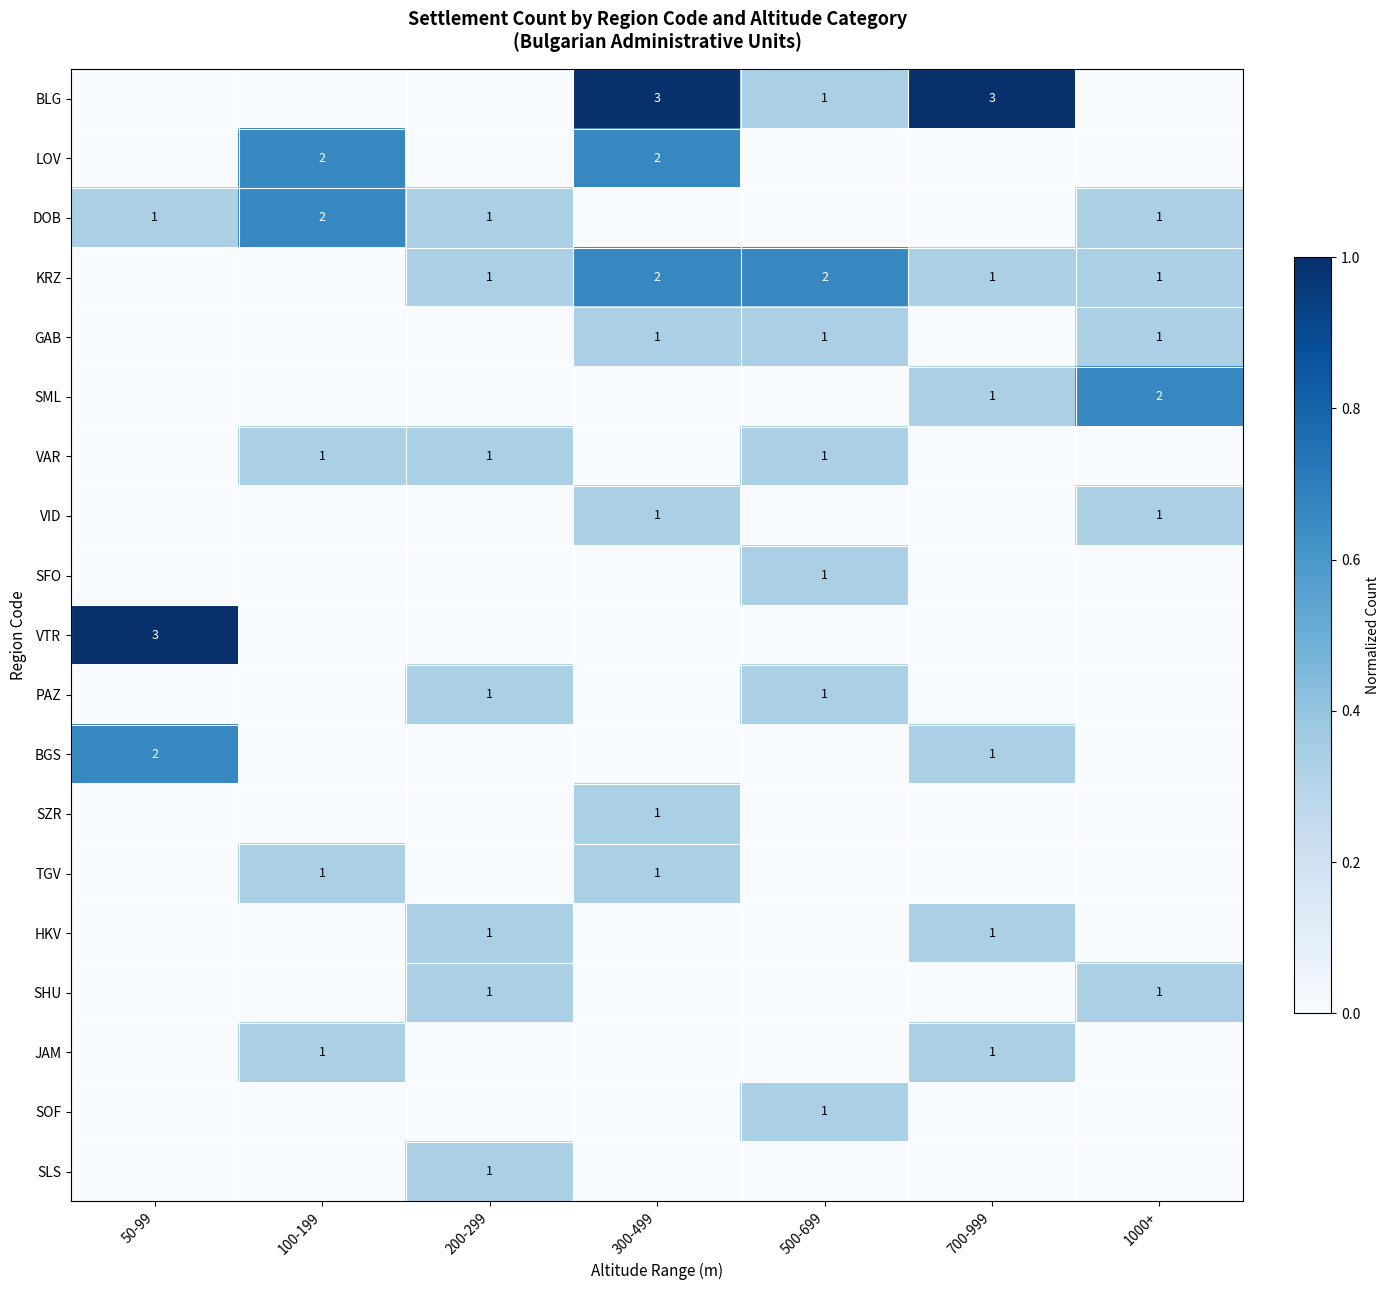

The SFO series shows 1 at 500-699. True or false?

True